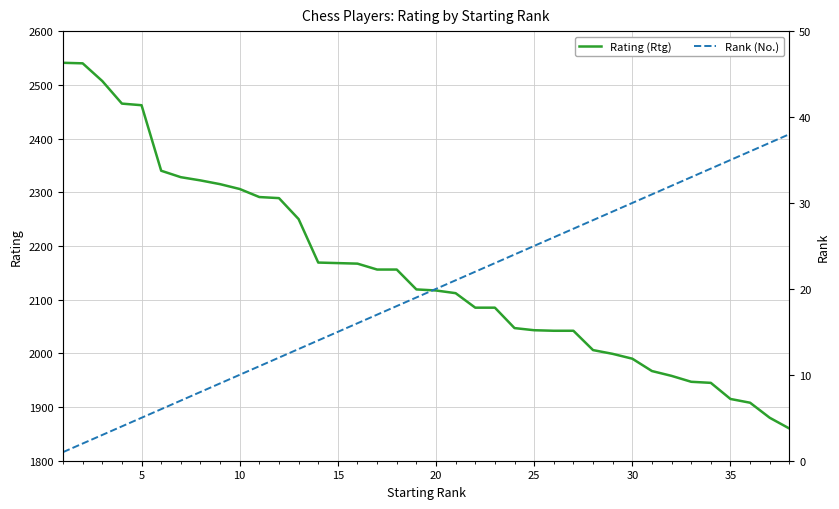

Which series has the largest range (max minus min)?

Rating (Rtg)